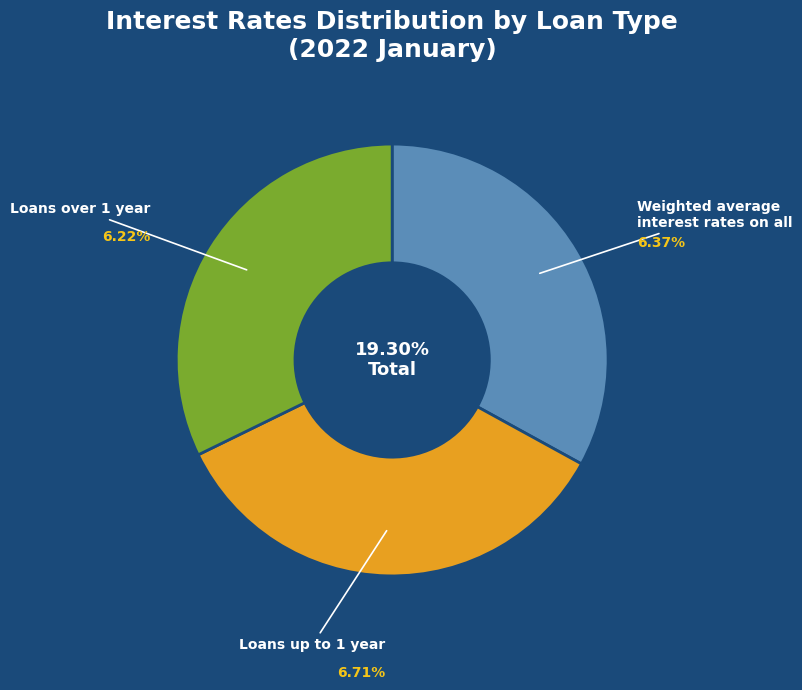

To the nearest percent, what percentage of the pie is Loans up to 1 year?

35%